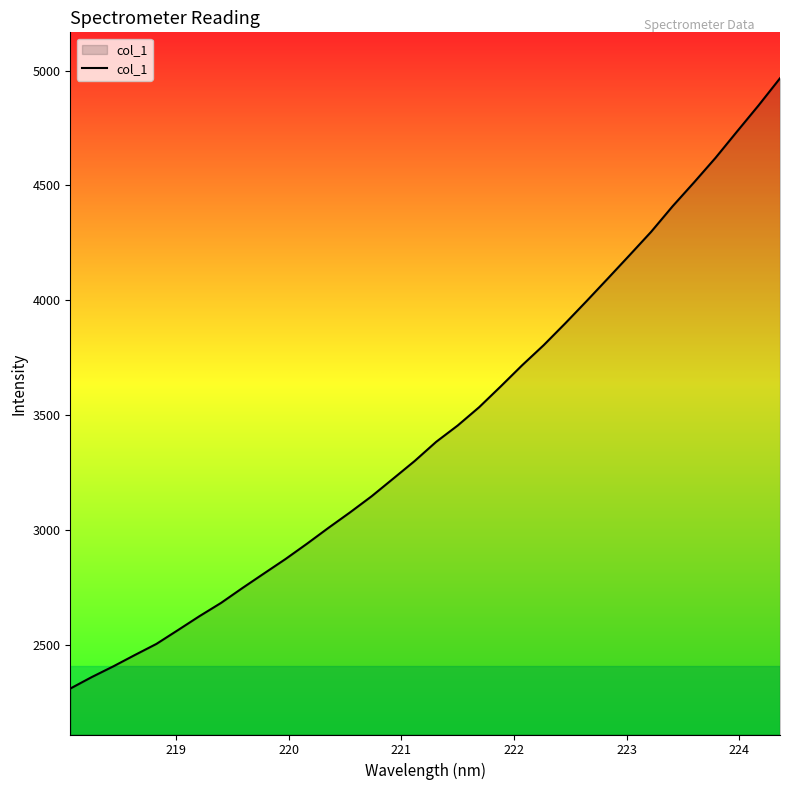

What is the maximum value shown in the chart?

4966.2